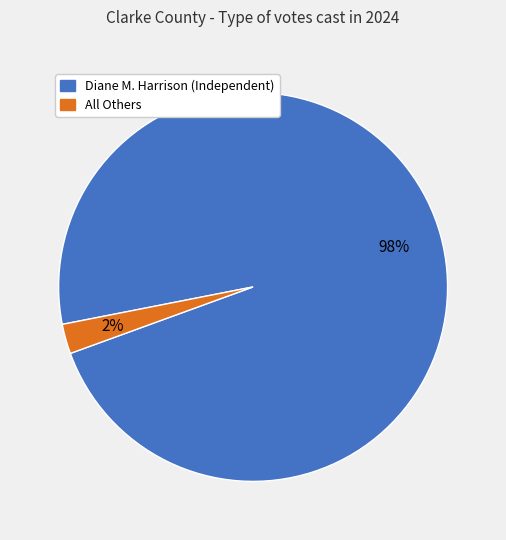

Which category accounts for the majority?

Diane M. Harrison (Independent)